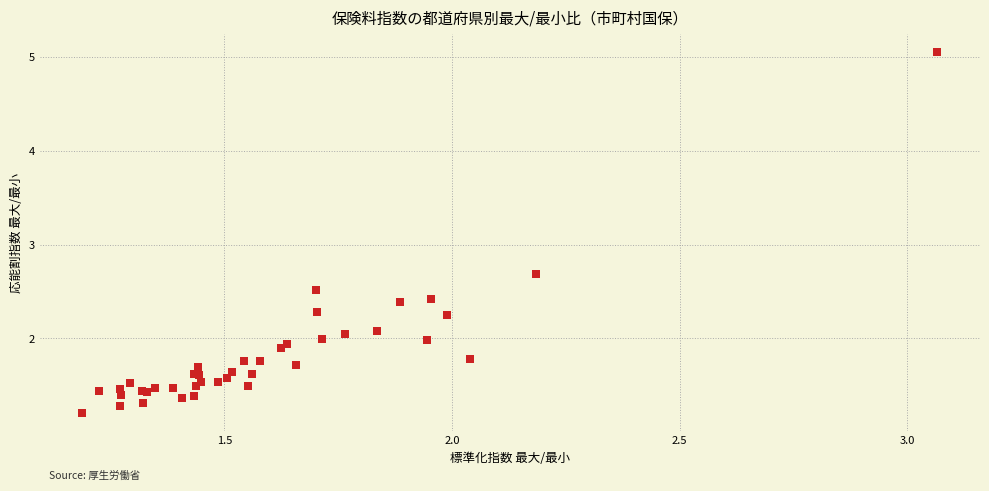

What Y value in the scatter plot is closest to 3?

2.7